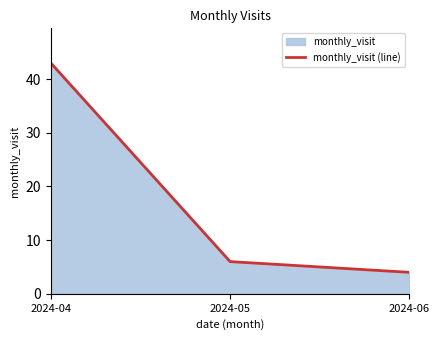

How many lines are shown in the chart?

1